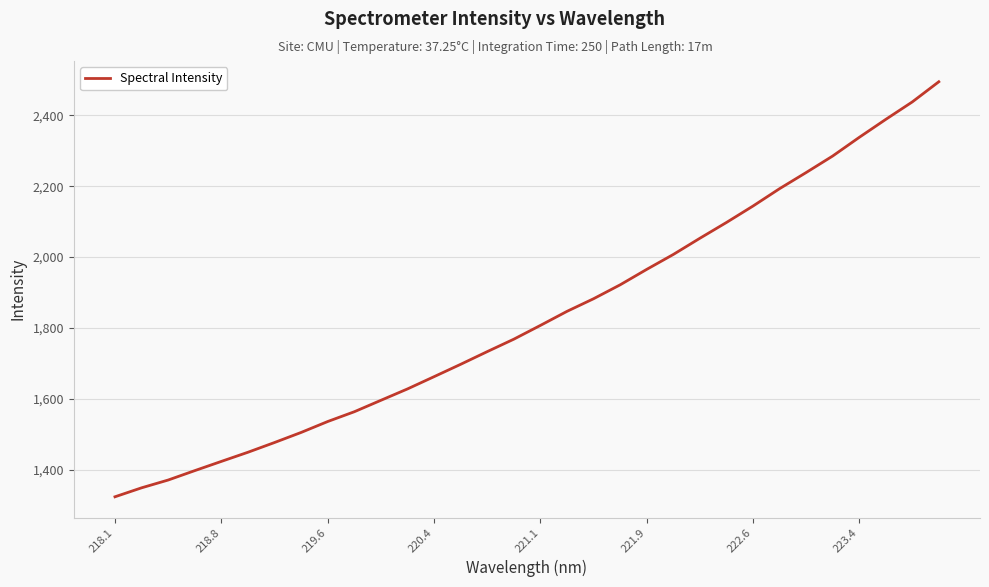

What is the minimum value shown in the chart?

1323.1